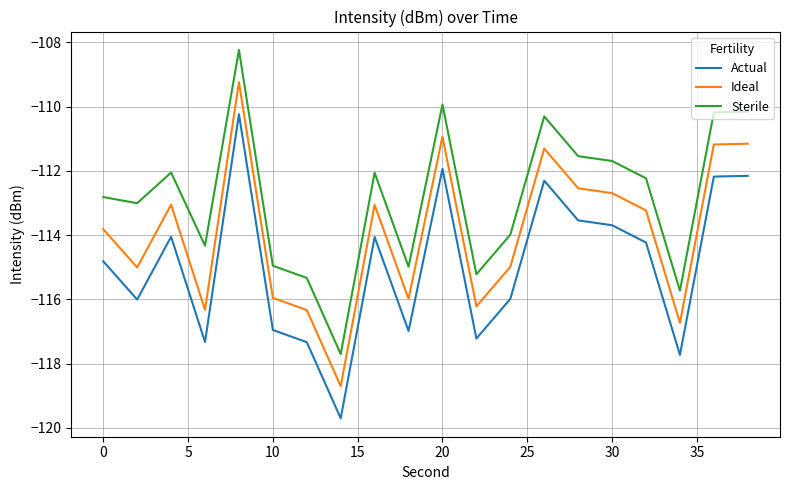

What is the highest value of the Ideal series?

-109.2